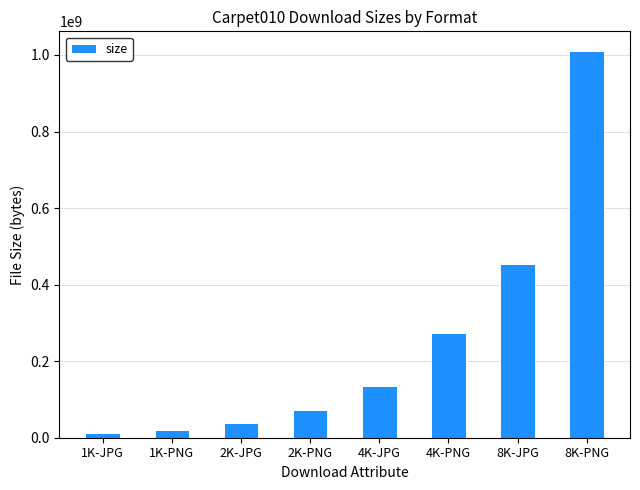

Does the chart contain stacked bars?

No